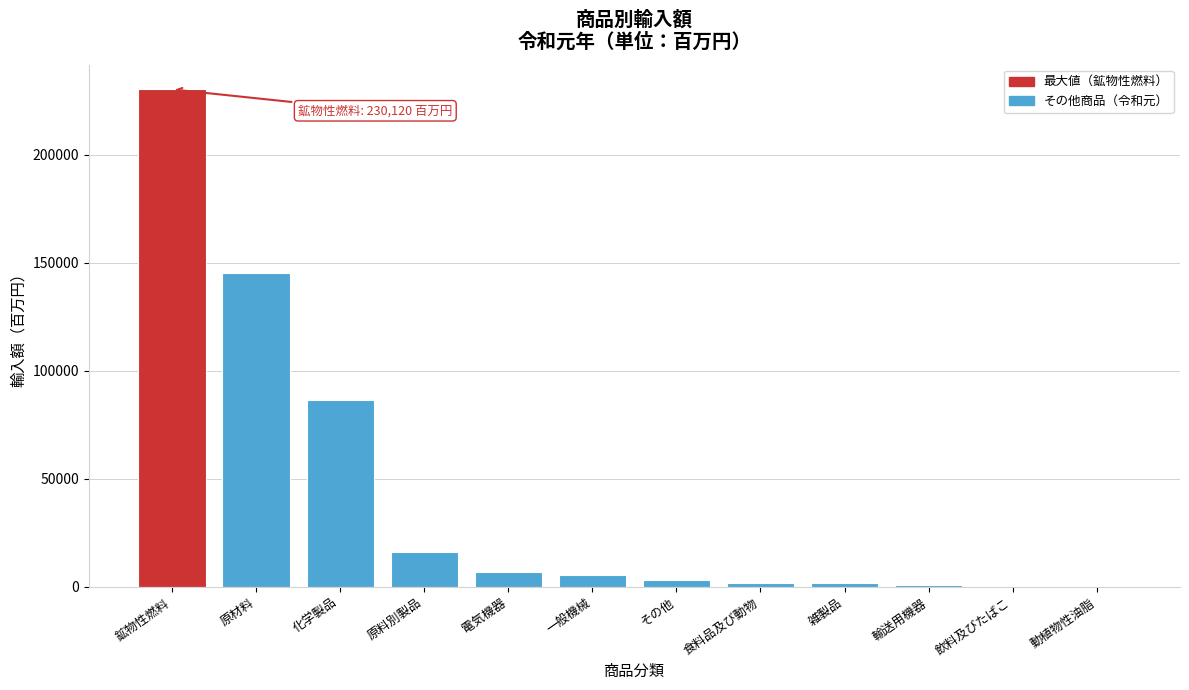

True or false: the data shows 309548.9 at 鉱物性燃料.

False